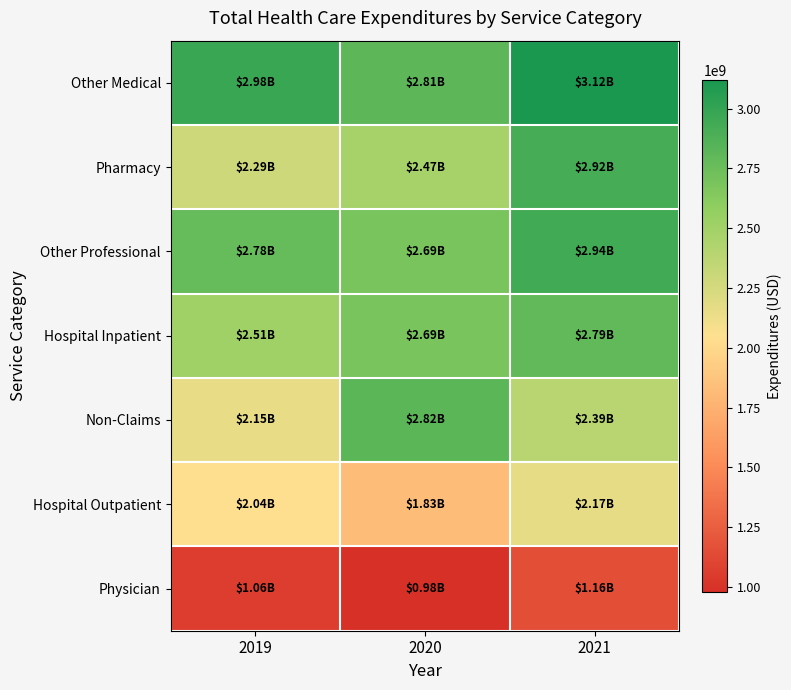

Reading left to right, list all the values displayed in this chart.

Other Medical: 2019=2975794362.6	2020=2811989474.3	2021=3121233133.0
Pharmacy: 2019=2290444035.9	2020=2474657290.6	2021=2917219969.2
Other Professional: 2019=2777978092.4	2020=2694349594.3	2021=2937770232.8
Hospital Inpatient: 2019=2506528572.4	2020=2693762220.4	2021=2788646757.3
Non-Claims: 2019=2152120363.2	2020=2822649244.1	2021=2391589176.7
Hospital Outpatient: 2019=2042796456.0	2020=1829248779.3	2021=2172440955.7
Physician: 2019=1062168281.4	2020=979999879.1	2021=1157409269.2